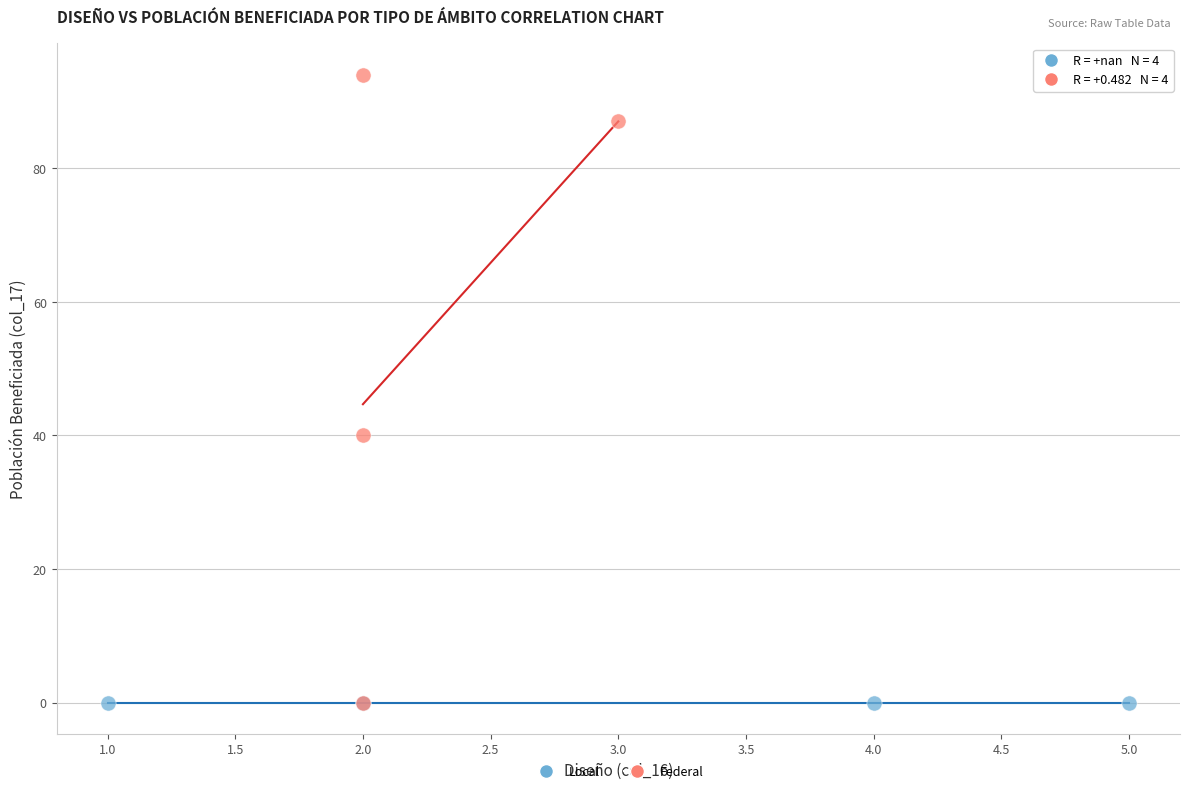

Which series contains the highest Y value?

Federal